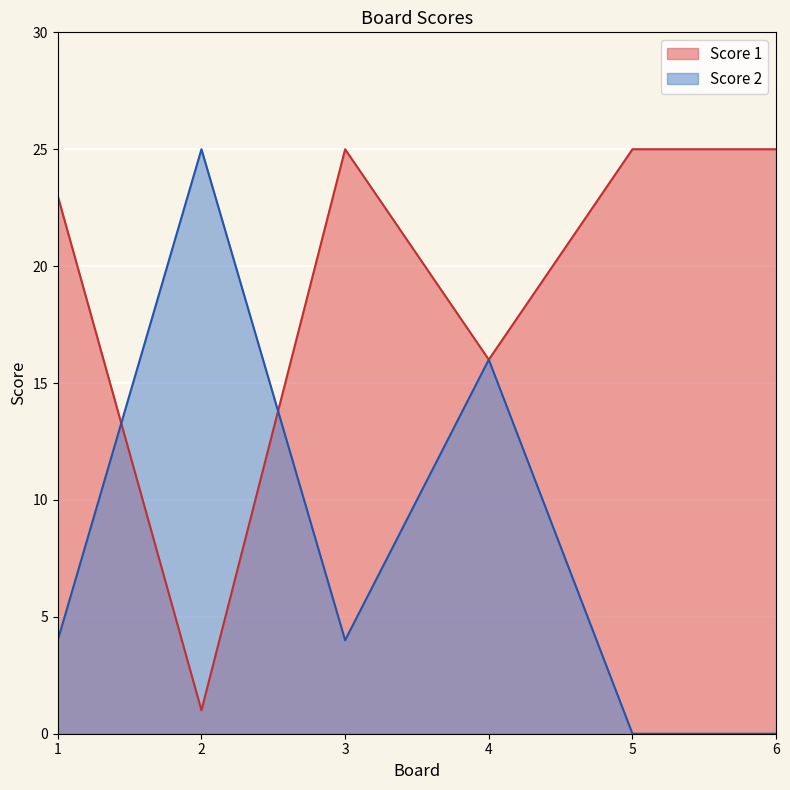

Reading right to left, what are all the values shown in this chart?

Score 1: 25	25	16	25	1	23
Score 2: 0	0	16	4	25	4